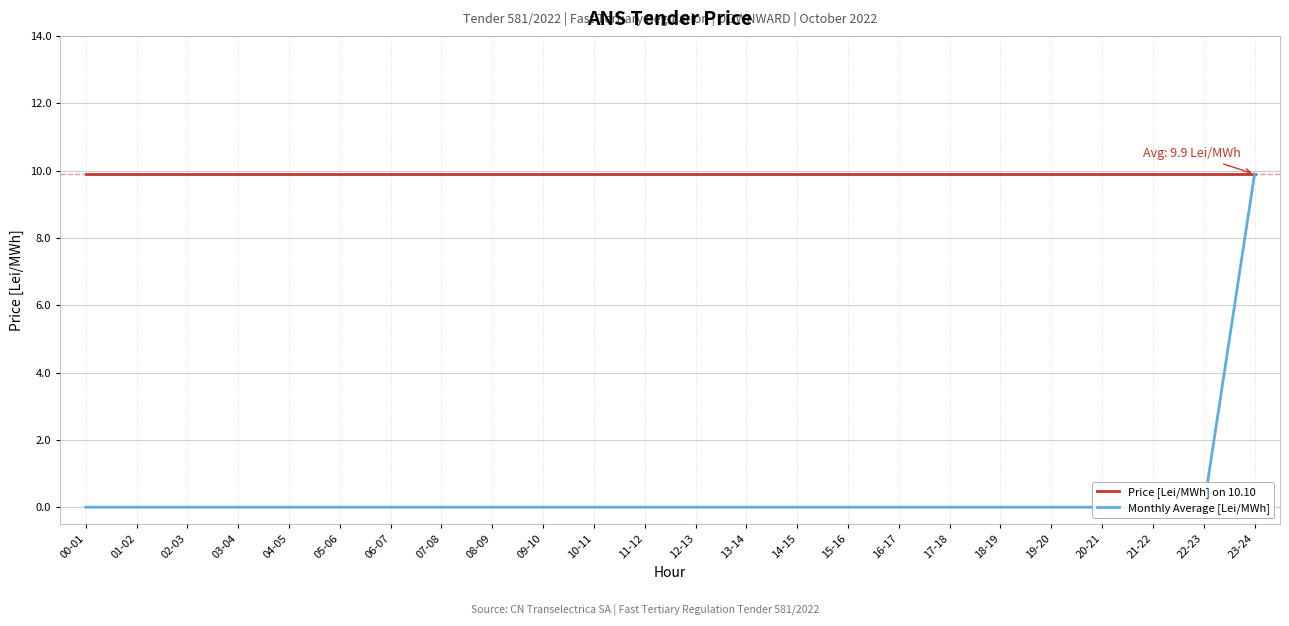

Which series has the largest total across all categories?

Price [Lei/MWh] on 10.10